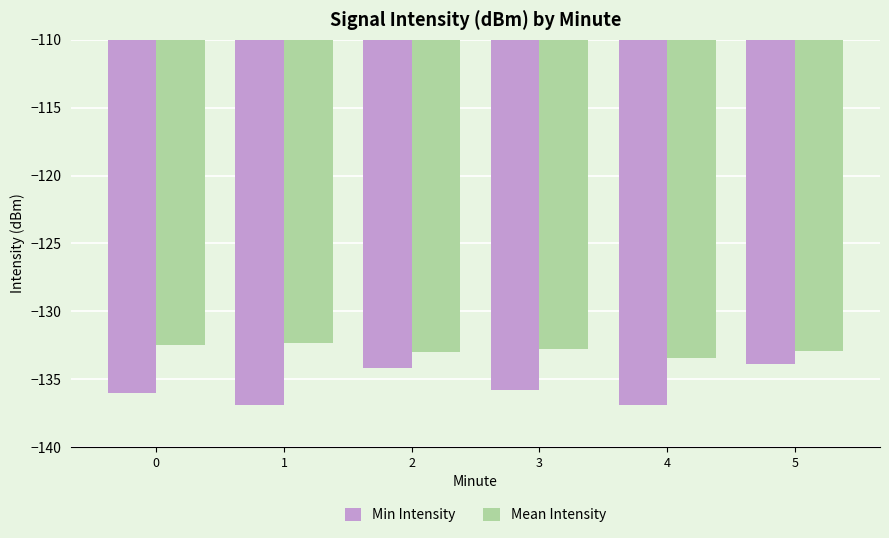

What is the difference between the highest and lowest values at 4?

3.5